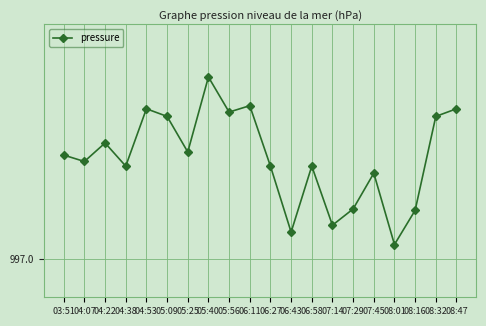

Is this an area chart (filled region under the line)?

No